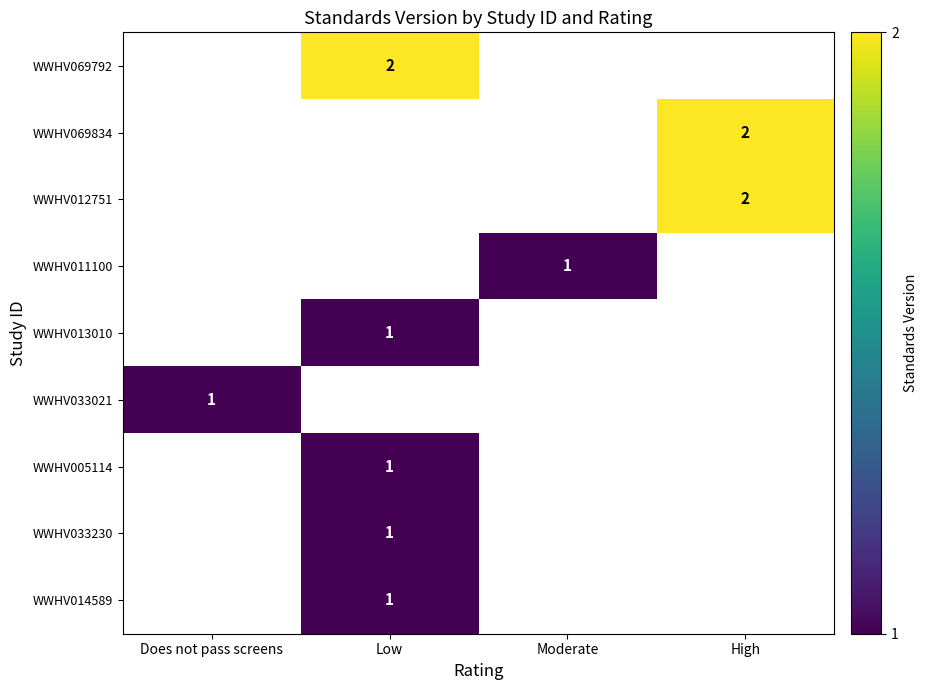

Which label corresponds to the smallest value in the chart?

Moderate